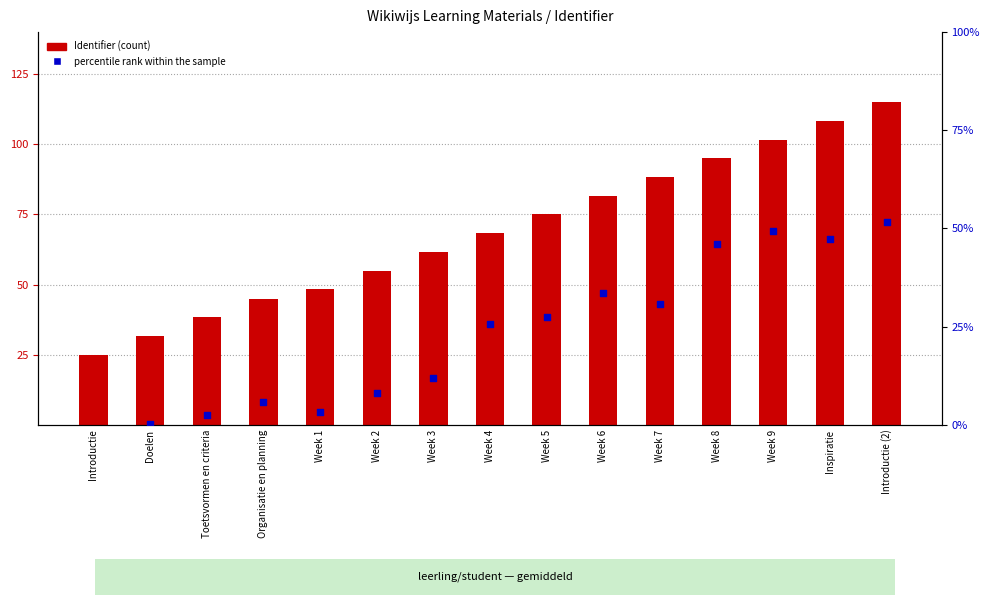

At which category is the sum across all series the highest?

Introductie (2)